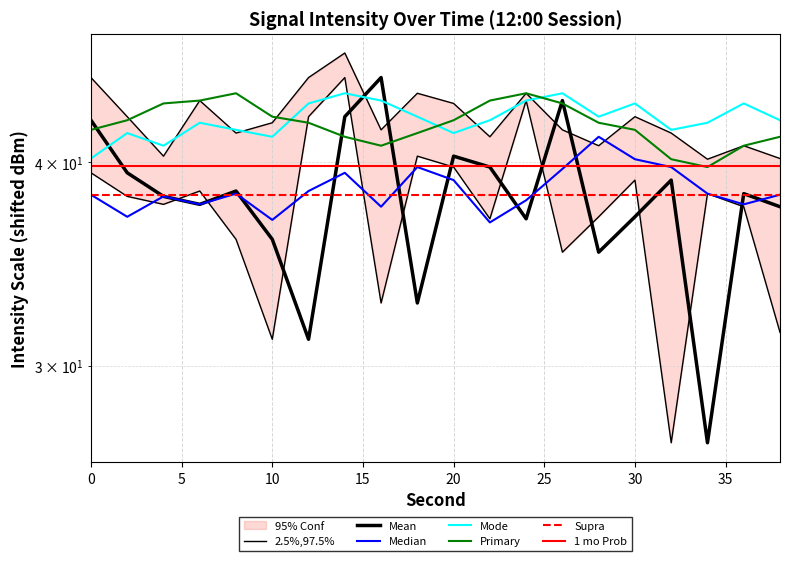

Reading left to right, extract all data points from this chart.

Mean: 42.4	39.4	38.1	37.7	38.4	35.9	31.1	42.7	45.1	32.8	40.3	39.7	36.9	43.6	35.2	37.0	39.0	26.9	38.3	37.6
2.5%,97.5%_low: 39.4	38.1	37.7	38.4	35.9	31.1	42.7	45.1	32.8	40.3	39.7	36.9	43.6	35.2	37.0	39.0	26.9	38.3	37.6	31.5
2.5%,97.5%_high: 45.1	42.7	40.3	43.6	41.7	42.3	45.1	46.7	41.9	44.1	43.5	41.5	44.1	41.9	40.9	42.7	41.7	40.2	40.9	40.2
Median: 38.2	37.0	38.1	37.7	38.3	36.9	38.4	39.4	37.6	39.7	39.0	36.7	37.9	39.6	41.5	40.2	39.7	38.3	37.7	38.2
Mode: 40.2	41.7	40.9	42.3	41.9	41.5	43.5	44.1	43.6	42.7	41.7	42.4	43.6	44.1	42.7	43.5	41.9	42.3	43.5	42.4
Primary: 41.9	42.4	43.5	43.6	44.1	42.7	42.3	41.5	40.9	41.7	42.4	43.6	44.1	43.5	42.3	41.9	40.2	39.7	40.9	41.5